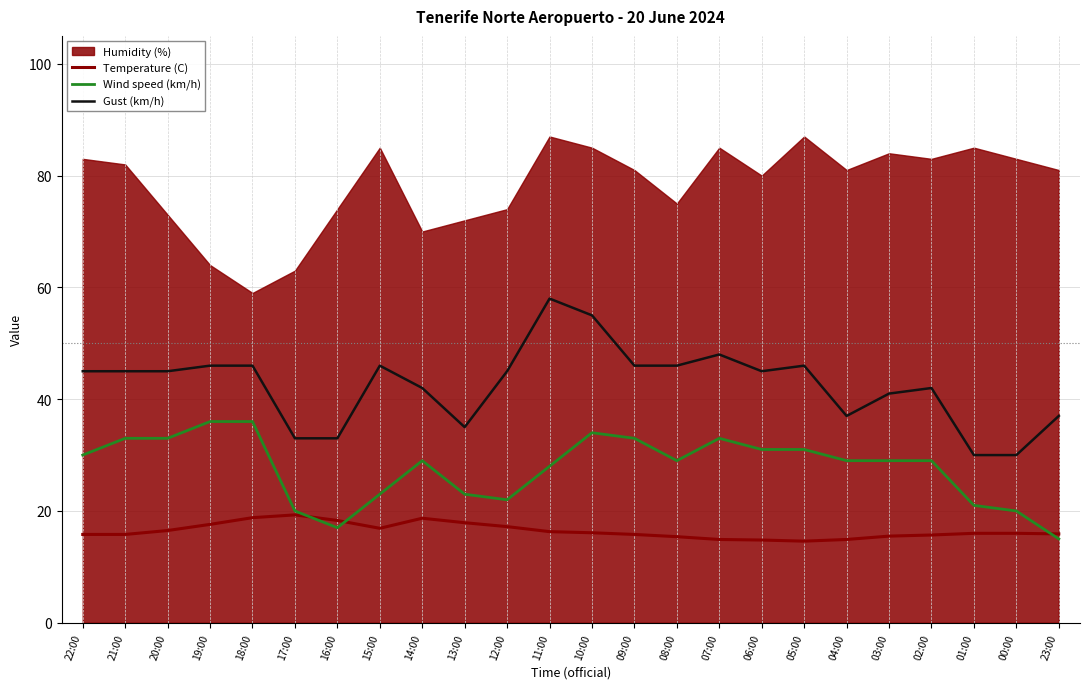

True or false: Gust (km/h) and Temperature (C) cross at least once.

False